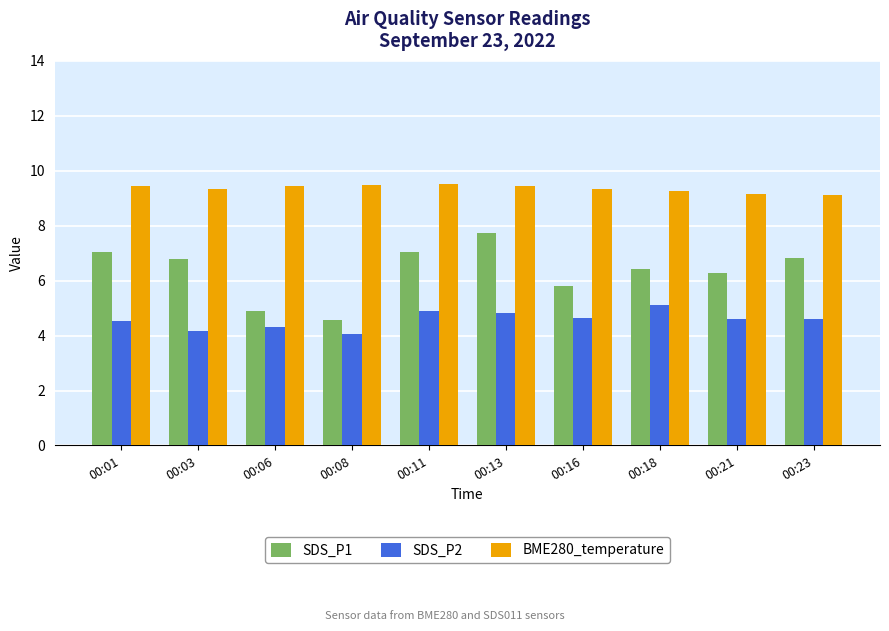

Is it true that BME280_temperature equals 6.1 at 00:11?

False